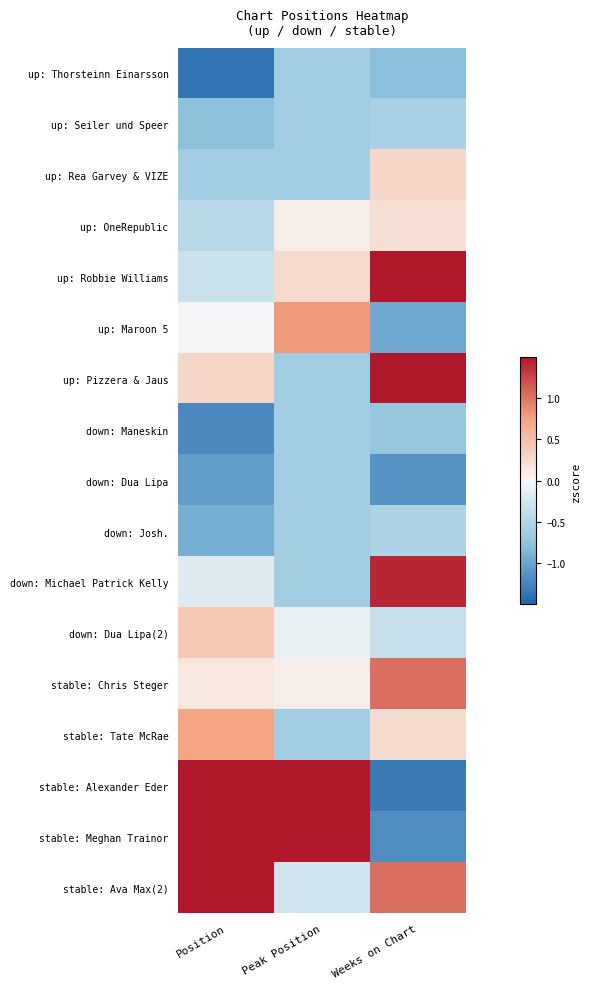

How many categories are shown in the chart?

3